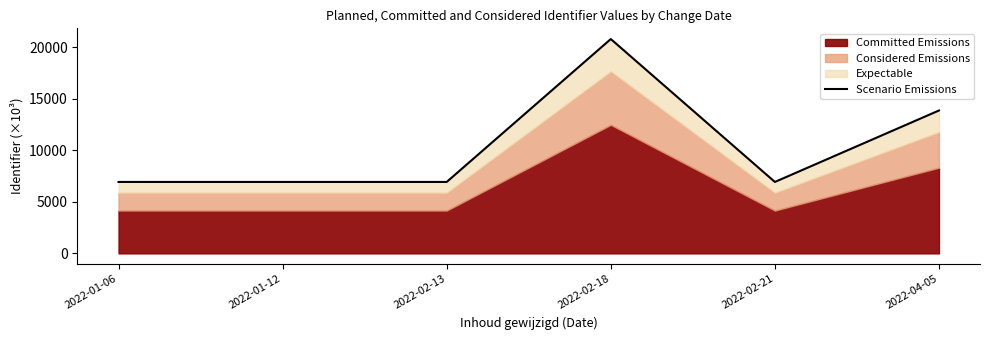

What is the difference between the maximum and second lowest values?

13864.7